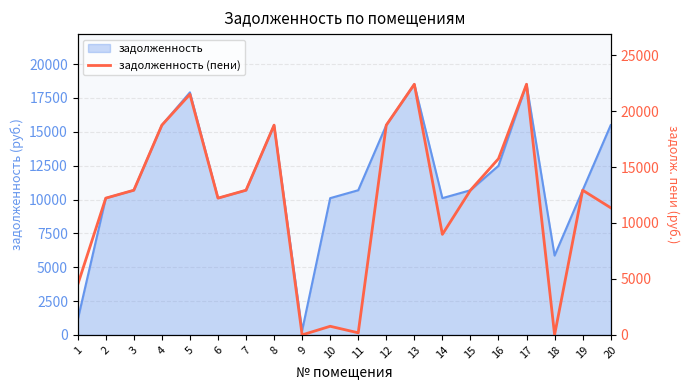

The value of задолженность at 18 is 8651.8. True or false?

False